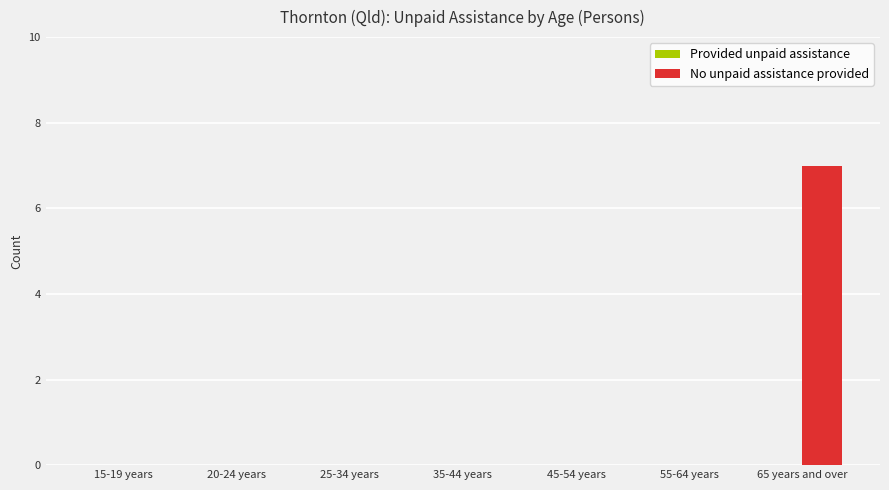

The value at 25-34 years is 0. True or false?

True